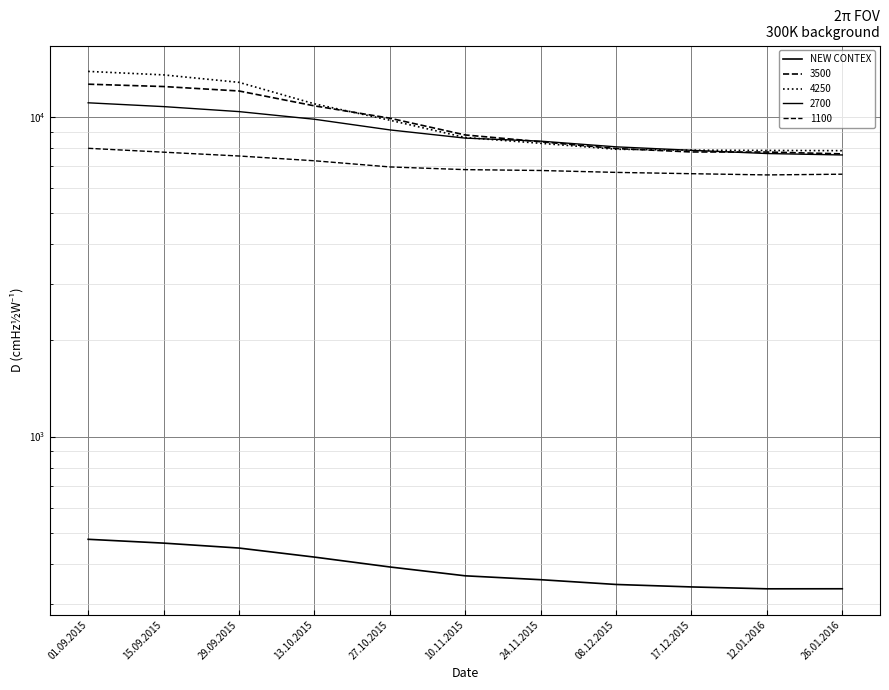

How many points are lower than both their immediate neighbors (excluding endpoints)?

1